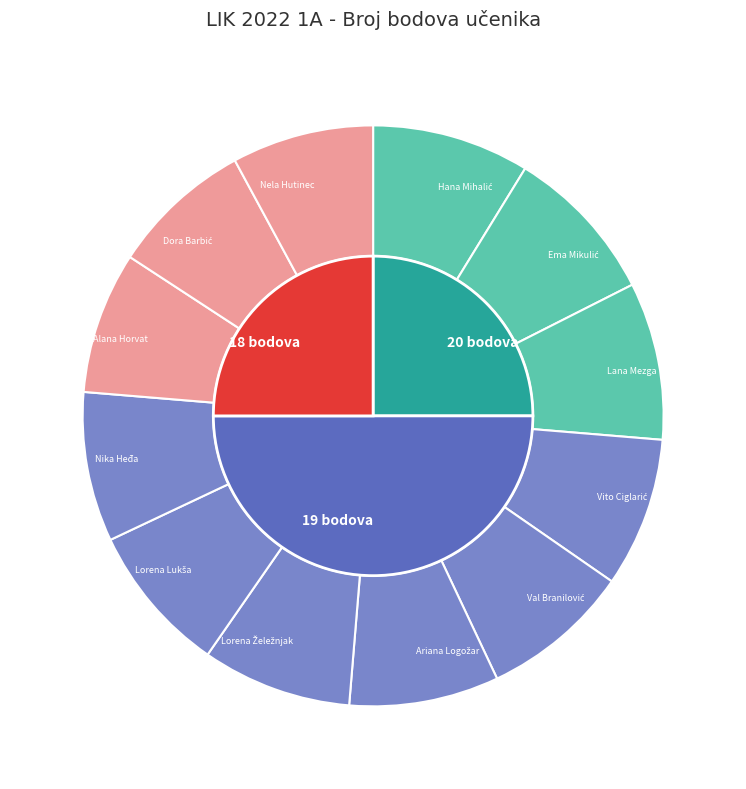

Is Vito Ciglarić the majority of the pie?

No